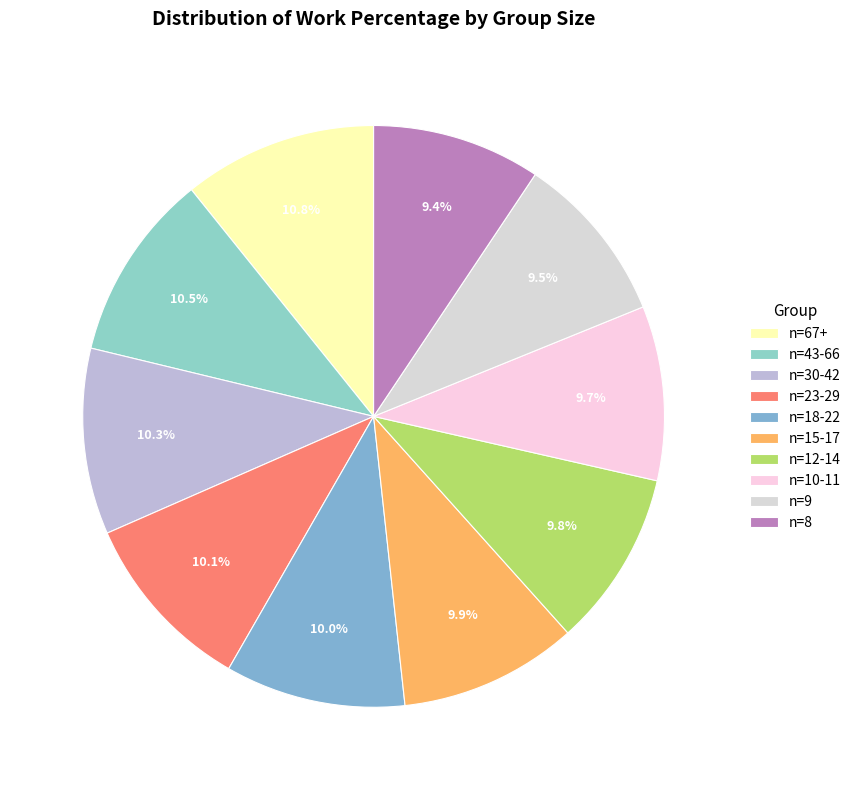

The n=8 slice represents 1% of the pie. True or false?

False